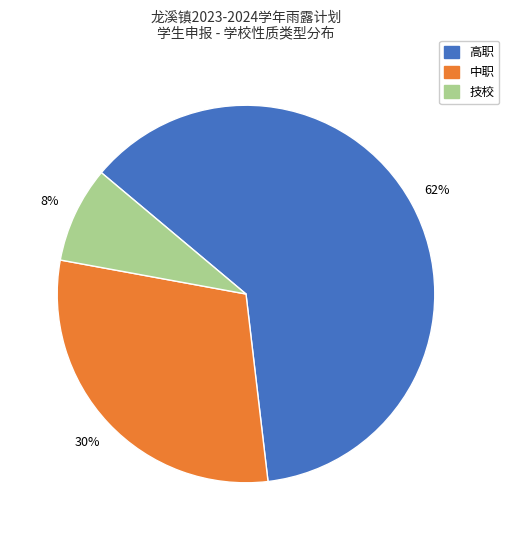

Combined, do 技校 and 高职 account for over 50%?

Yes